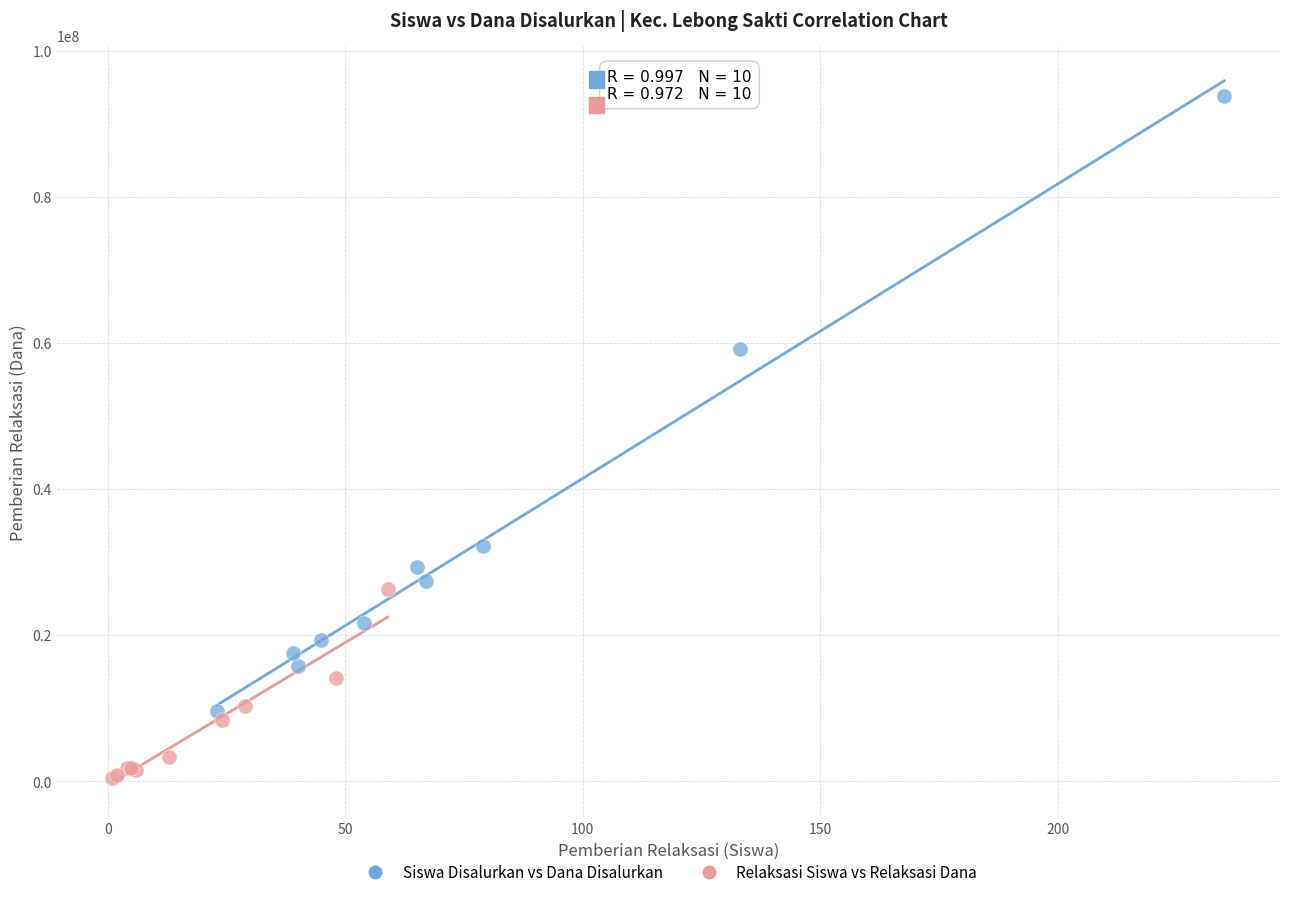

Which series contains the highest Y value?

Siswa Disalurkan vs Dana Disalurkan